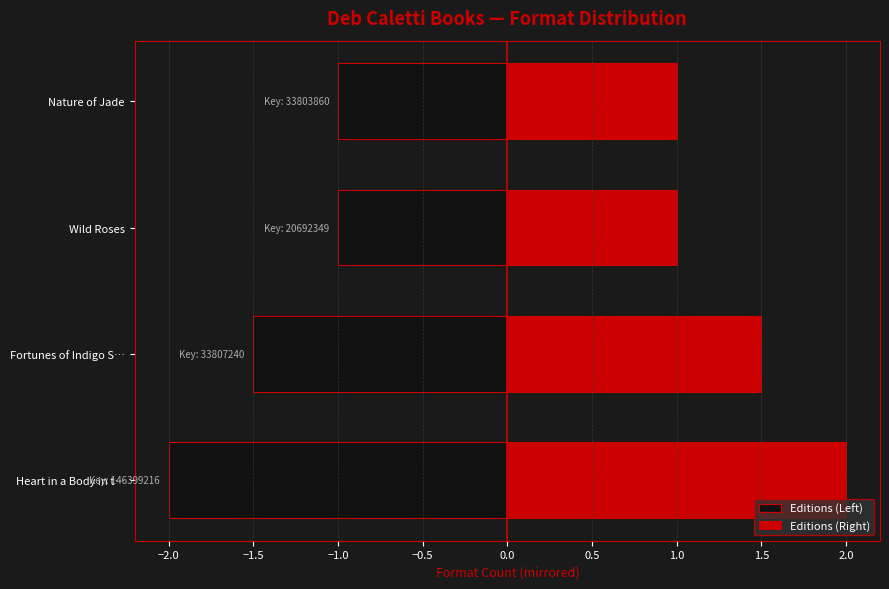

What is the average value of the Editions (Right) series?

1.4